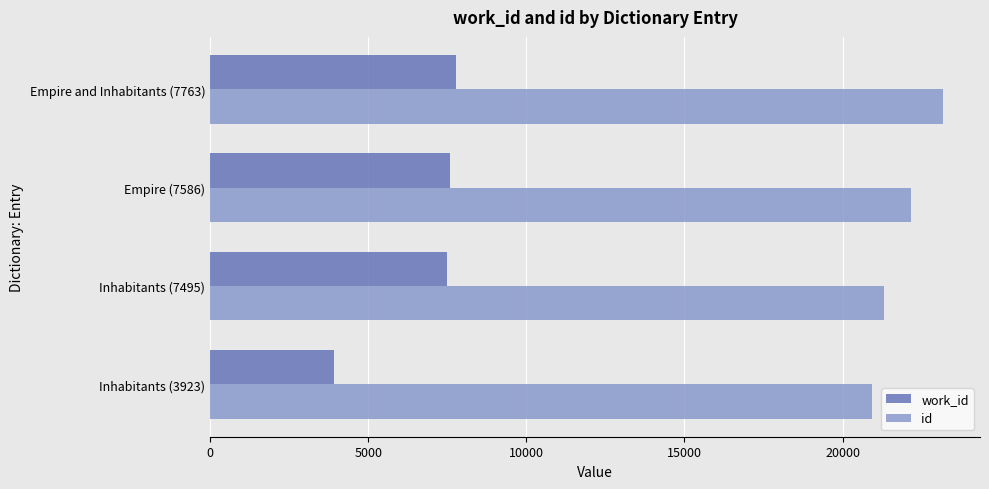

List the series in order of their overall mean, lowest first.

work_id, id